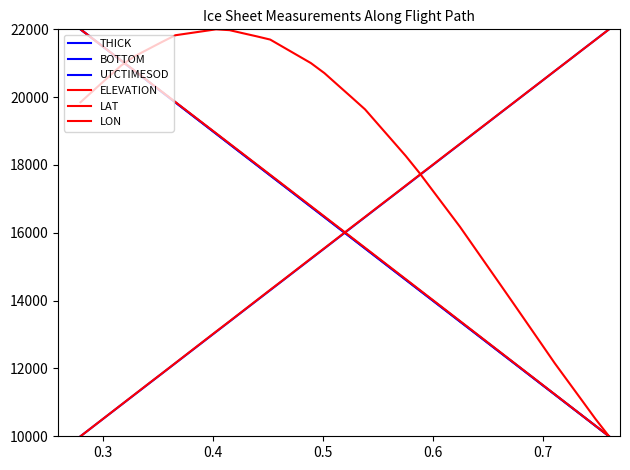

Does the chart display data point markers on the line(s)?

No